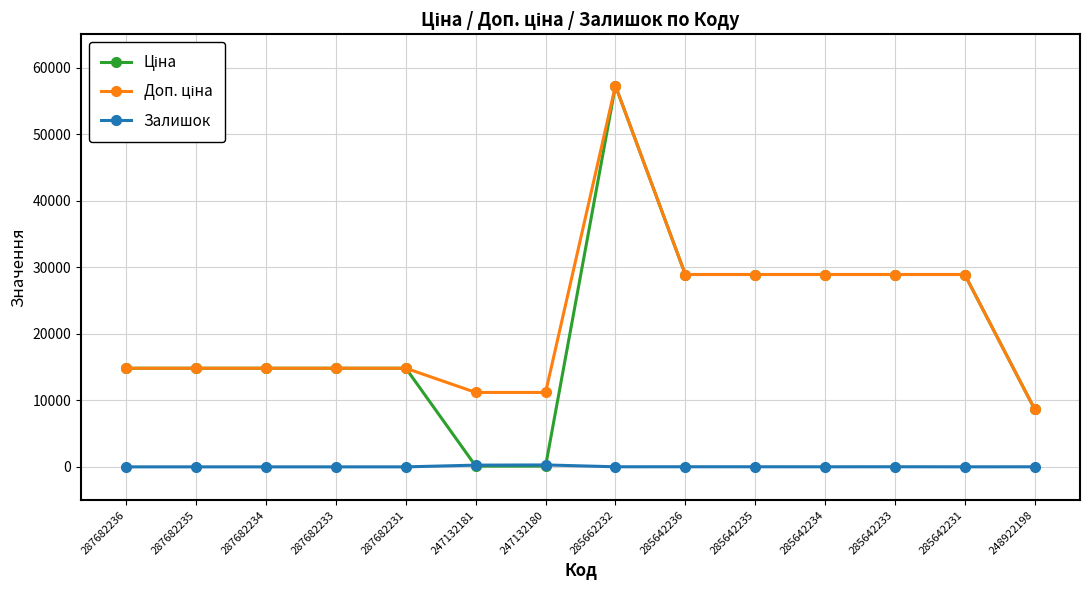

What position from the left is 285642231?

13